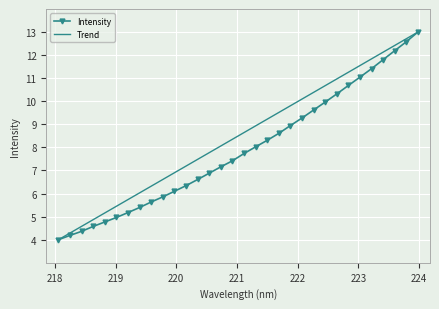

What are all the series names shown in the legend?

Intensity, Trend